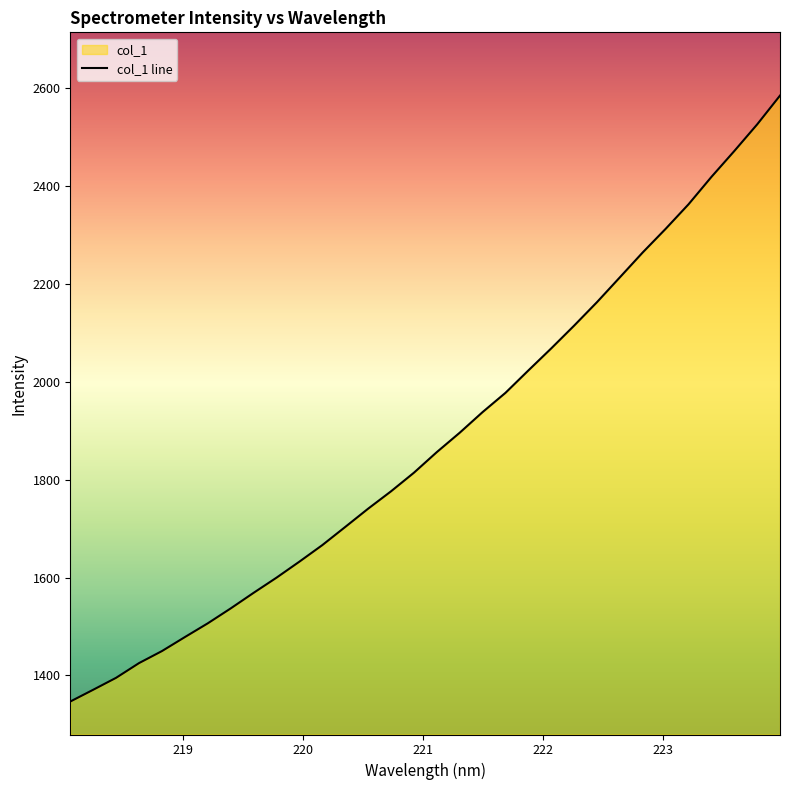

What is the difference between the maximum and minimum values?

1238.0